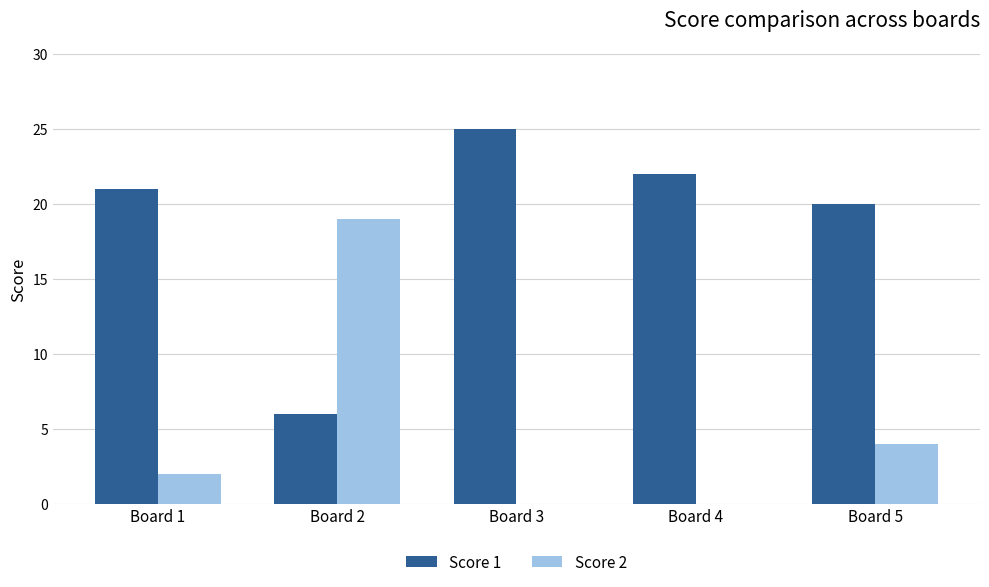

What are all the series names shown in the legend?

Score 1, Score 2